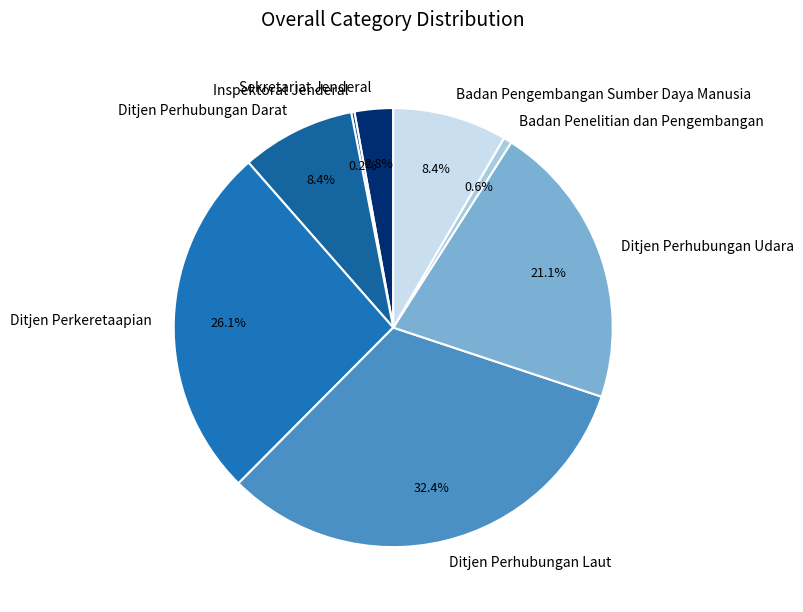

Is Ditjen Perkeretaapian the majority of the pie?

No